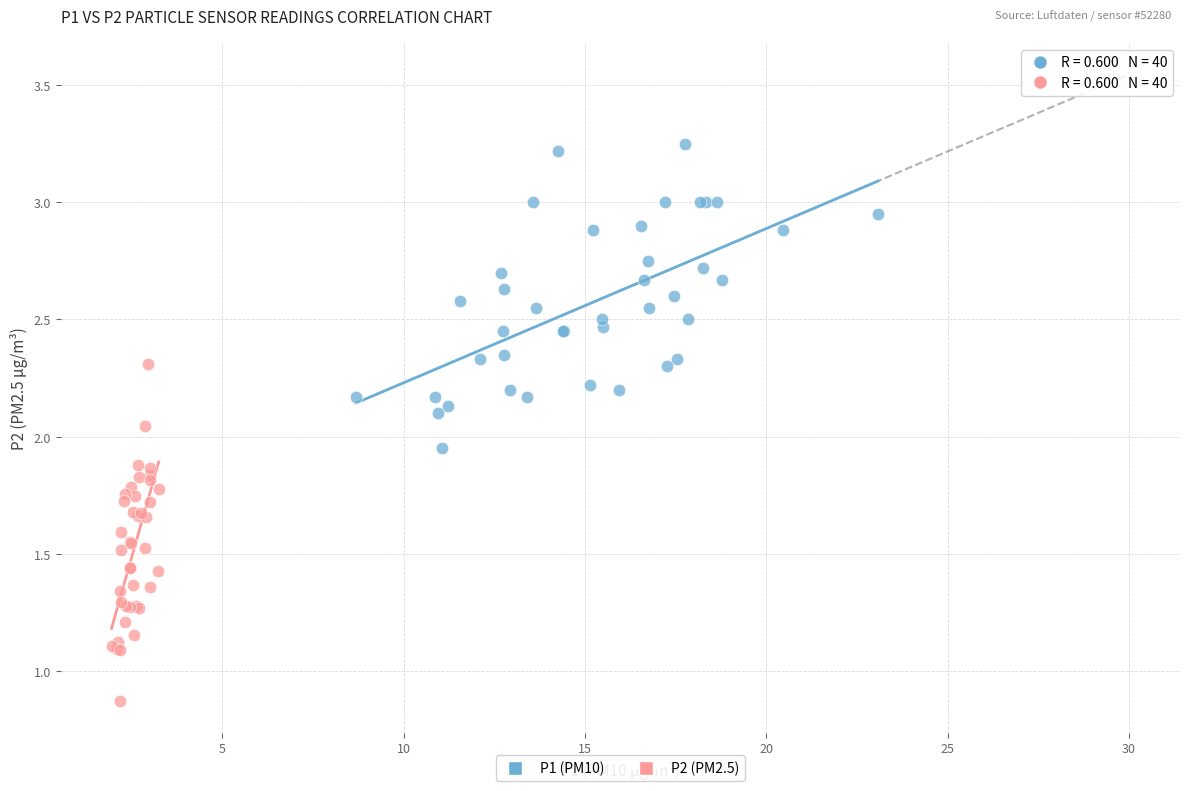

Which series reaches the maximum Y coordinate?

P1 (PM10)